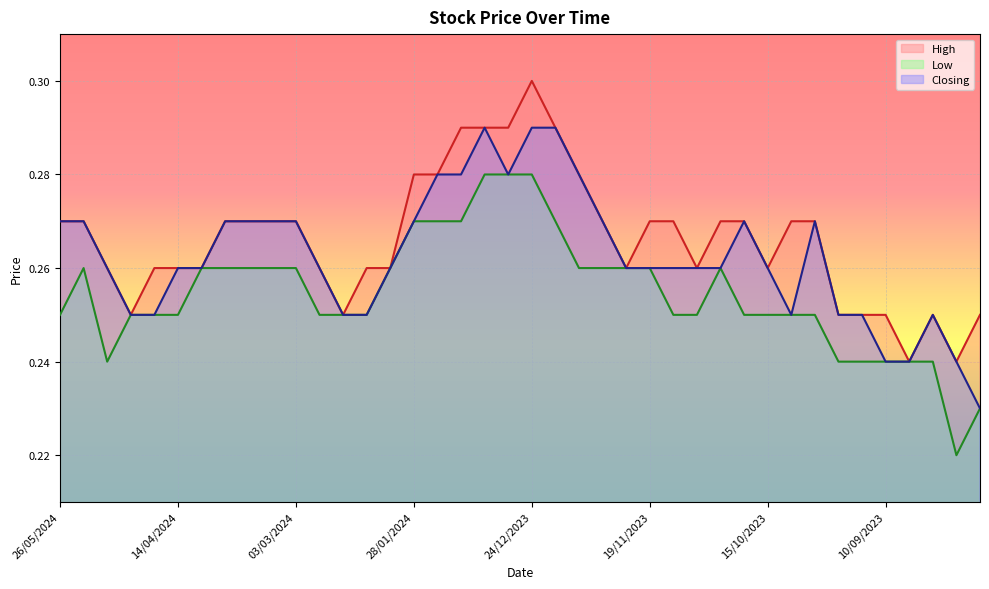

Rank the categories by High value from highest to lowest.

24/12/2023, 14/01/2024, 07/01/2024, 31/12/2023, 17/12/2023, 28/01/2024, 21/01/2024, 10/12/2023, 26/05/2024, 19/05/2024, 24/03/2024, 17/03/2024, 10/03/2024, 03/03/2024, 03/12/2023, 19/11/2023, 12/11/2023, 29/10/2023, 22/10/2023, 08/10/2023, 01/10/2023, 12/05/2024, 21/04/2024, 14/04/2024, 07/04/2024, 25/02/2024, 11/02/2024, 04/02/2024, 26/11/2023, 05/11/2023, 15/10/2023, 28/04/2024, 18/02/2024, 24/09/2023, 17/09/2023, 10/09/2023, 27/08/2023, 13/08/2023, 03/09/2023, 20/08/2023